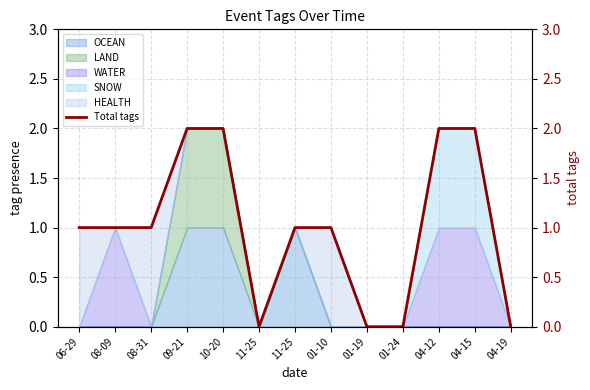

The chart shows a value of 2 at 04-15. True or false?

True